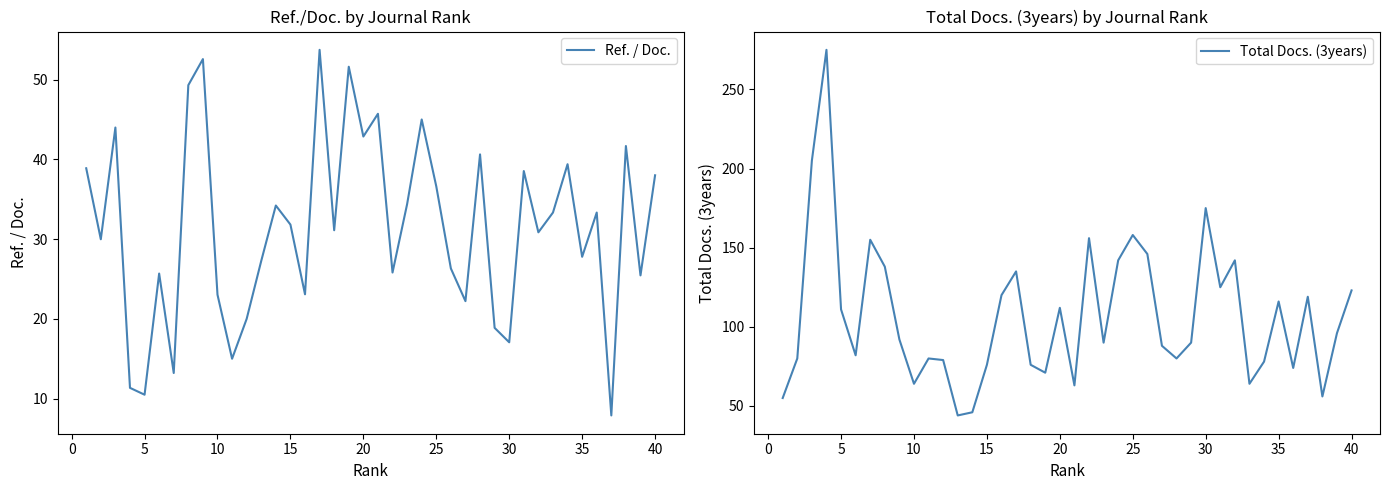

Does the chart display data point markers on the line(s)?

No